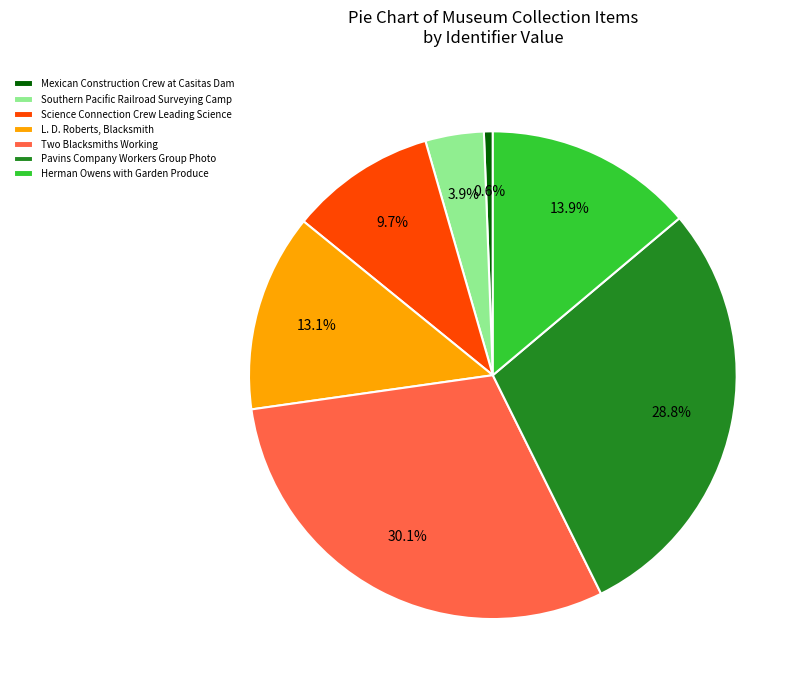

To the nearest percent, what portion does Science Connection Crew Leading Science represent?

10%